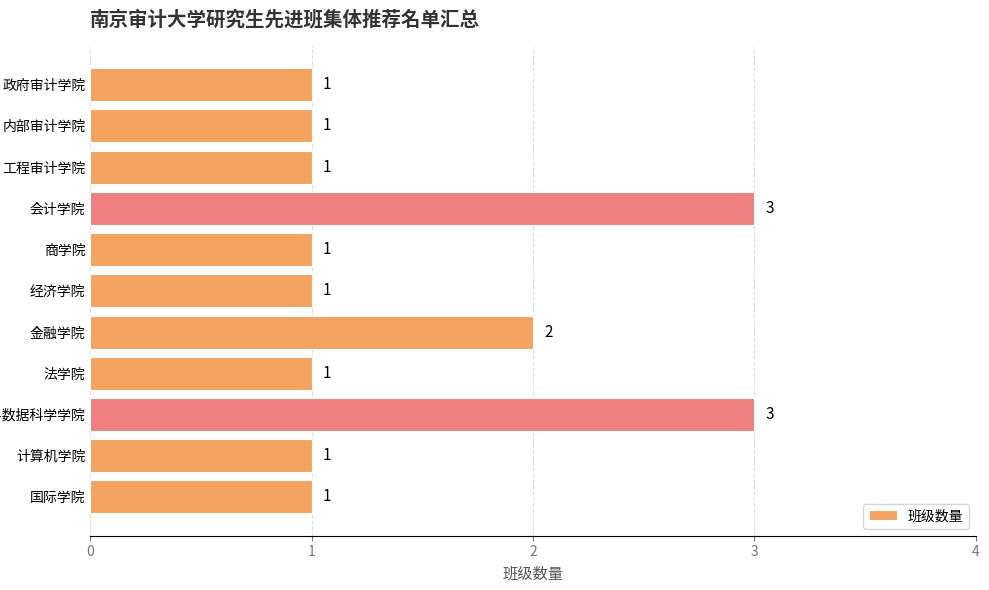

At which label is the value closest to 2?

金融学院